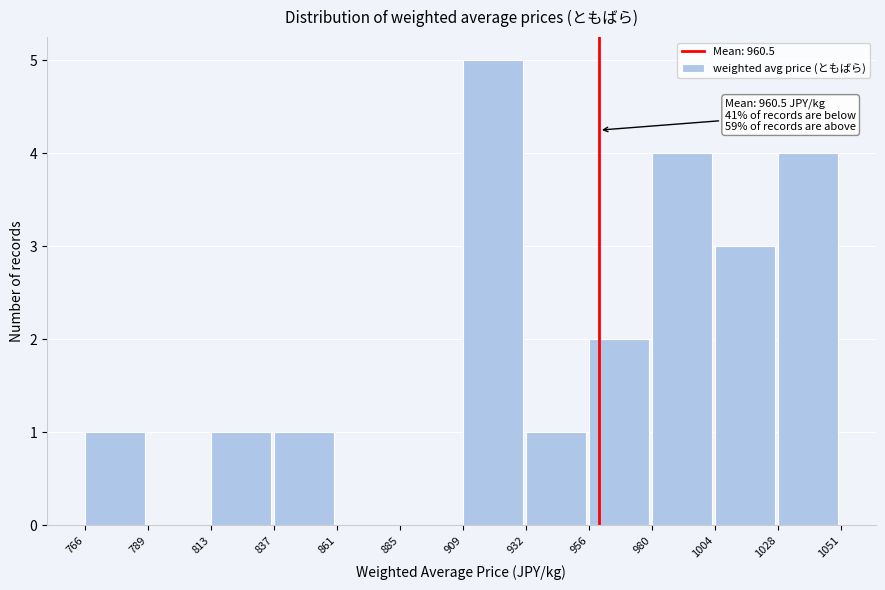

Which range on the x-axis has the tallest bar?

909 to 932